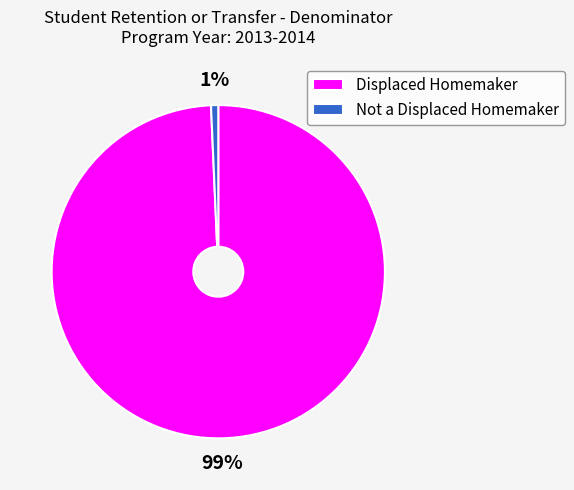

How many segments does this pie chart have?

2